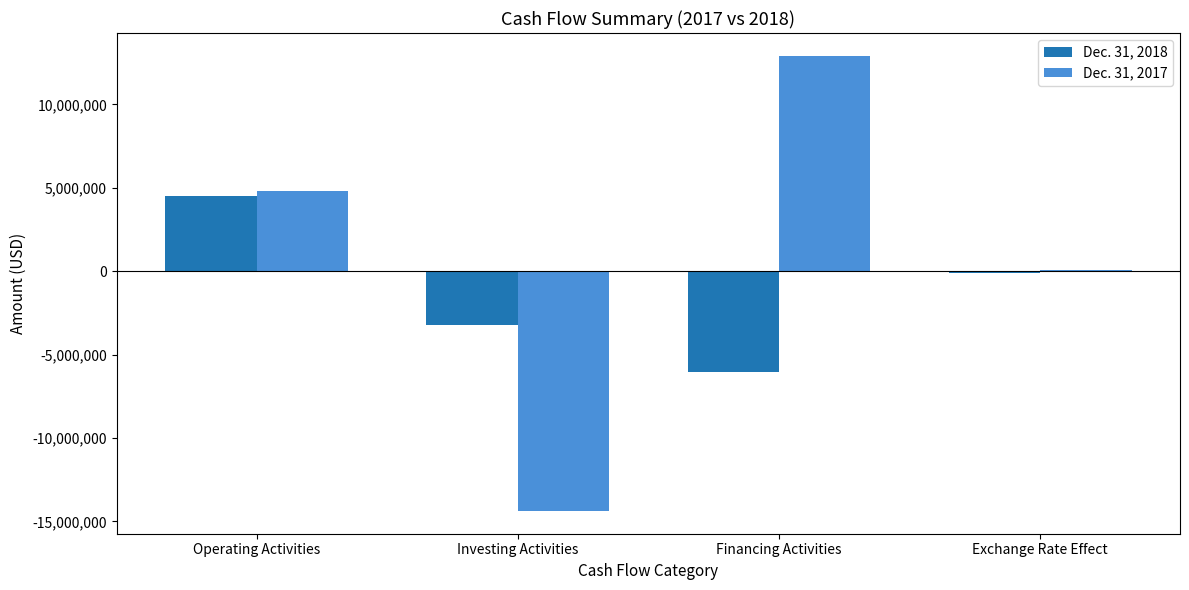

Count the number of data series in this chart.

2